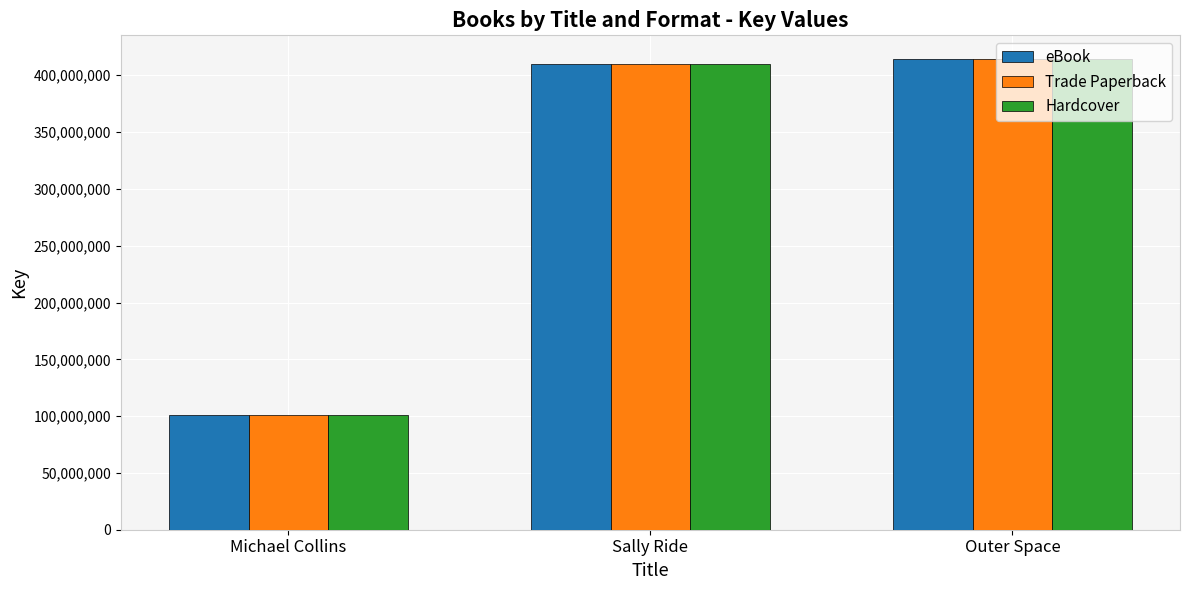

What is the total value across all series at Michael Collins?

303151326